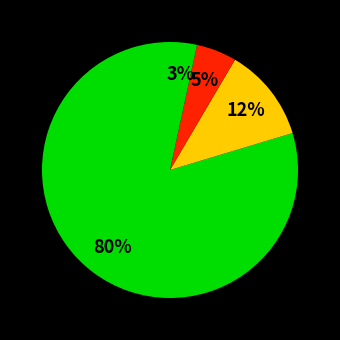

How many slices are in this pie chart?

4